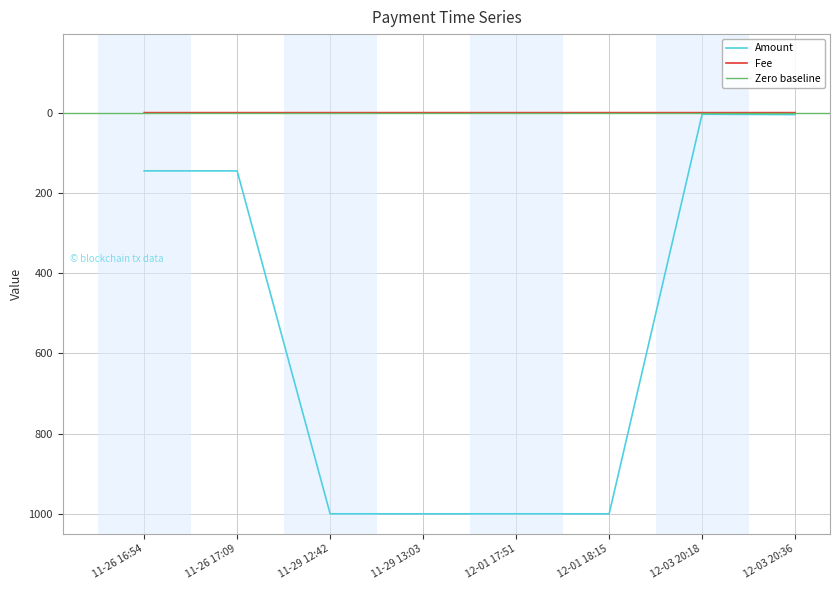

Reading left to right, list all the values displayed in this chart.

Amount: 145.2	145.3	1000.0	1000.0	1000.0	1000.0	4.0	5.0
Fee: 0.1	0.0	0.1	0.0	0.1	0.0	0.1	0.0